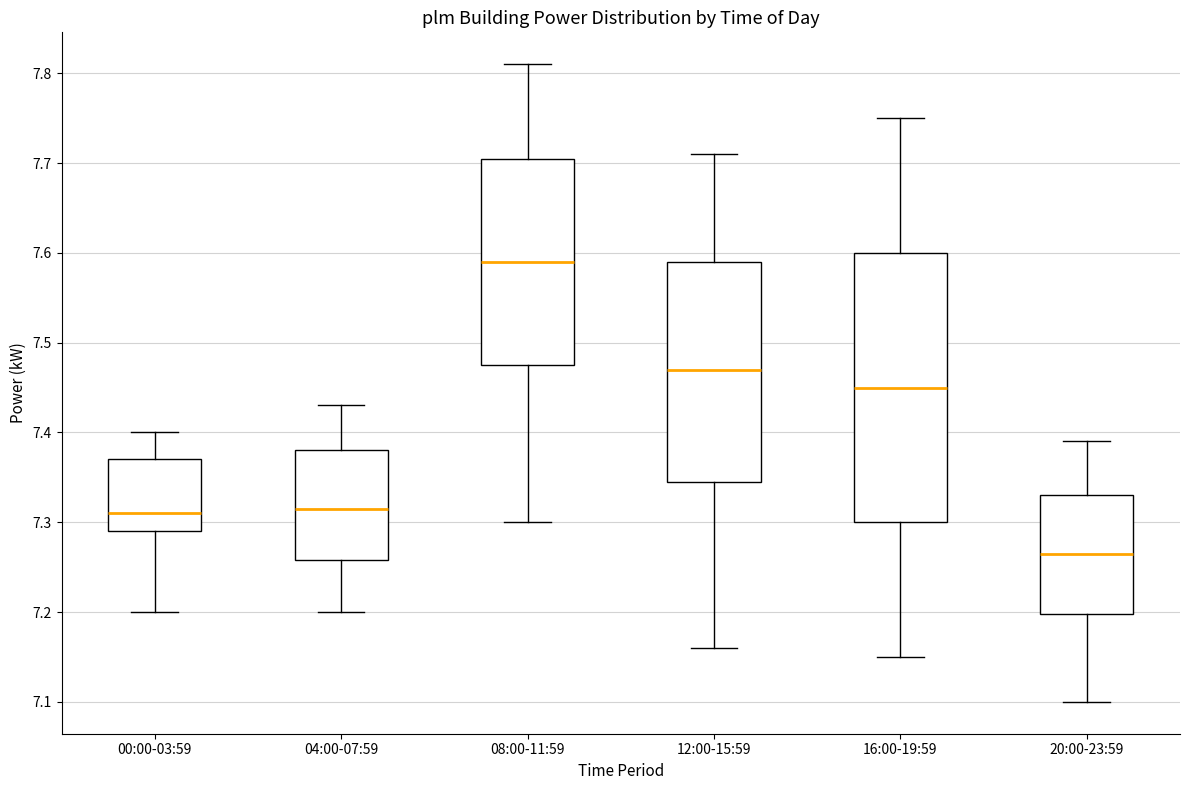

Reading left to right, transcribe this box plot: for each box, give where its median line is, the range the box spans, and where its two whiskers end, as read against the y-axis. The values are not printed on the chart, so give them approximately, as read against the axis.

00:00-03:59: median 7.31, box 7.29 to 7.37, whiskers 7.20 to 7.40
04:00-07:59: median 7.32, box 7.26 to 7.38, whiskers 7.20 to 7.43
08:00-11:59: median 7.59, box 7.48 to 7.71, whiskers 7.30 to 7.81
12:00-15:59: median 7.47, box 7.35 to 7.59, whiskers 7.16 to 7.71
16:00-19:59: median 7.45, box 7.30 to 7.60, whiskers 7.15 to 7.75
20:00-23:59: median 7.27, box 7.20 to 7.33, whiskers 7.10 to 7.39